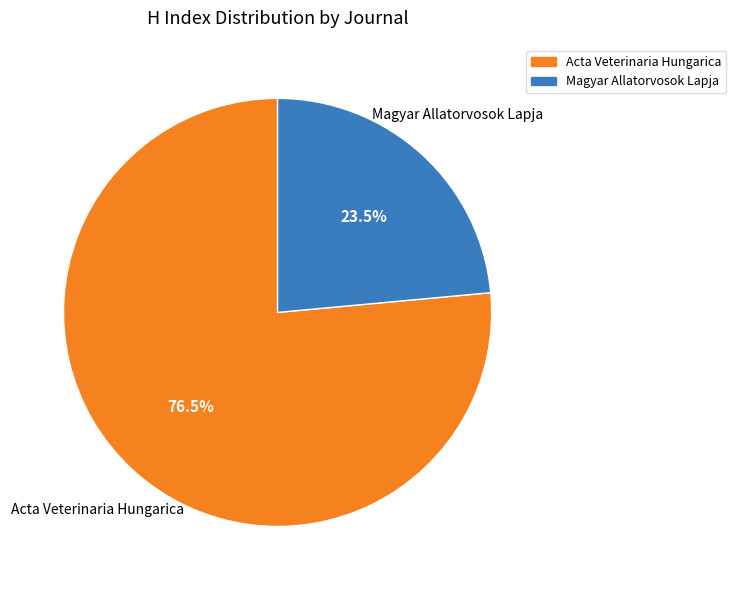

Between Acta Veterinaria Hungarica and Magyar Allatorvosok Lapja, which is larger?

Acta Veterinaria Hungarica